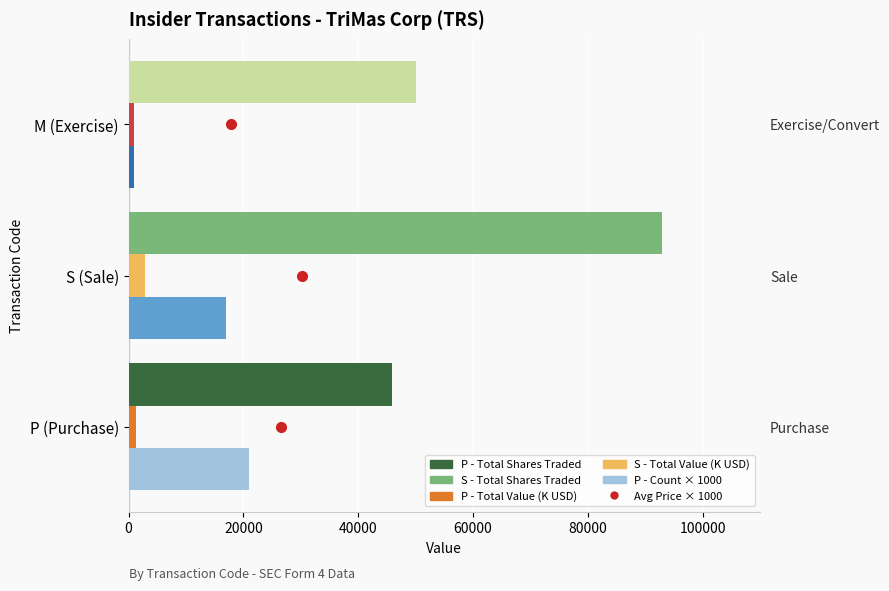

What is the approximate value of Total Value (K USD) at S (Sale)?

2798.1